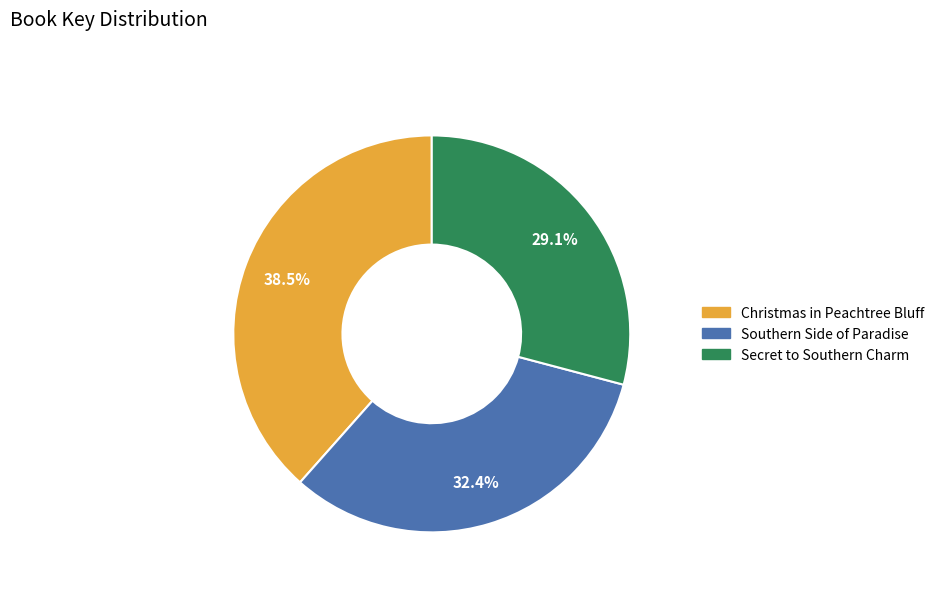

Is there any slice that represents more than half of the pie?

No